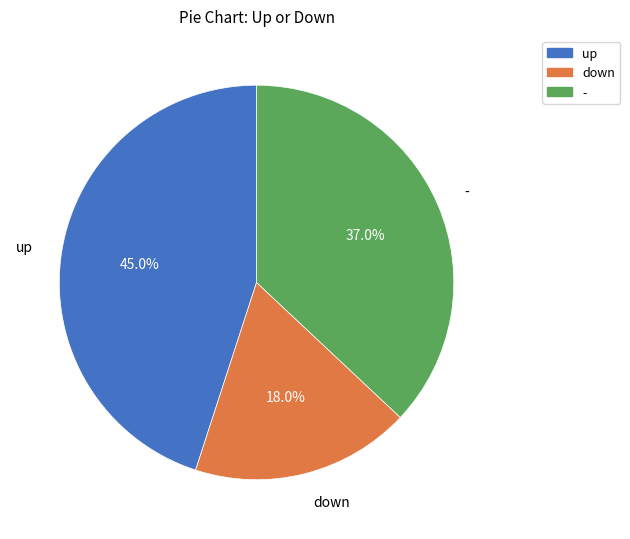

Which slice is the smallest?

down